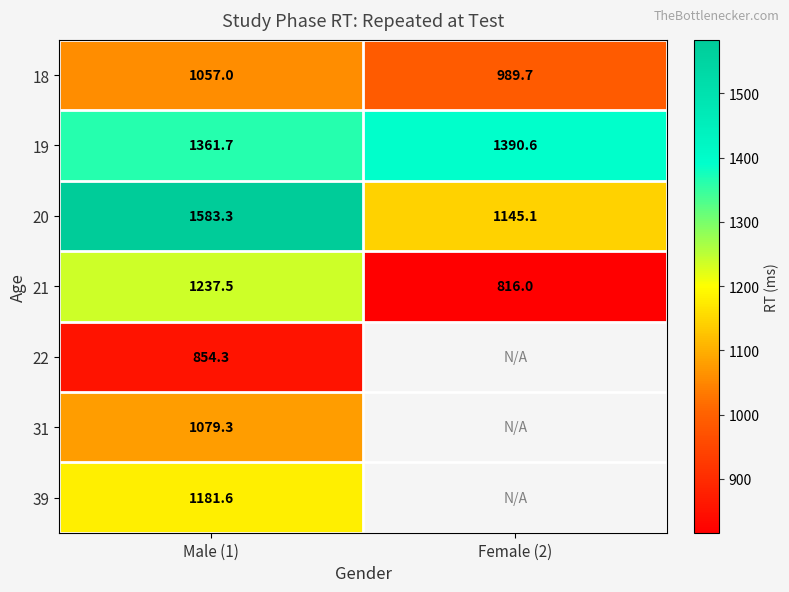

Rank the categories by 31 value from lowest to highest.

Male (1), Female (2)